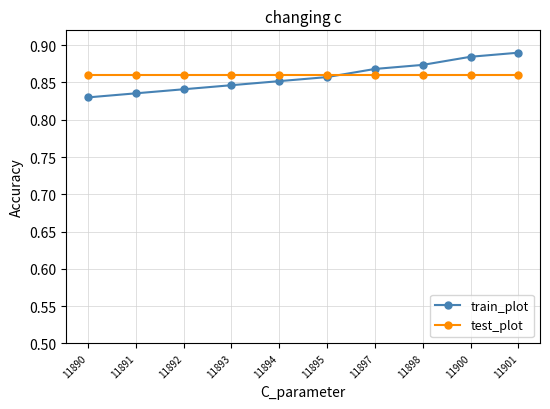

The test_plot series shows 1.4 at 11898. True or false?

False